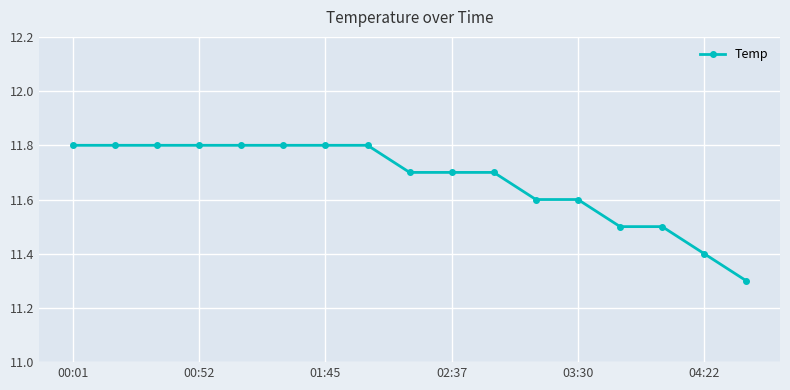

What is the smallest value displayed?

11.3